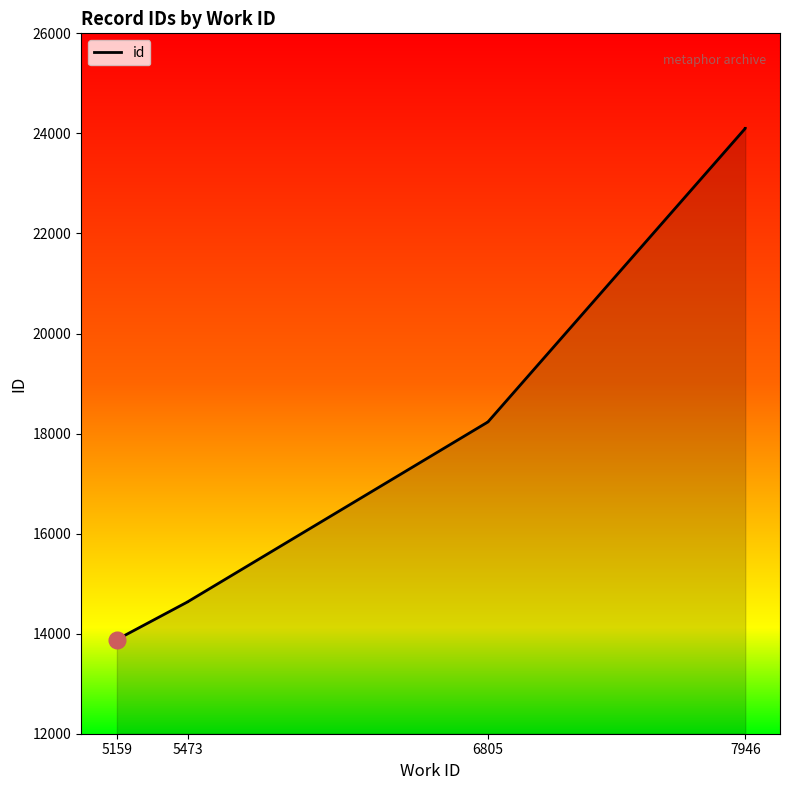

What is the difference between the maximum and minimum values?

10224